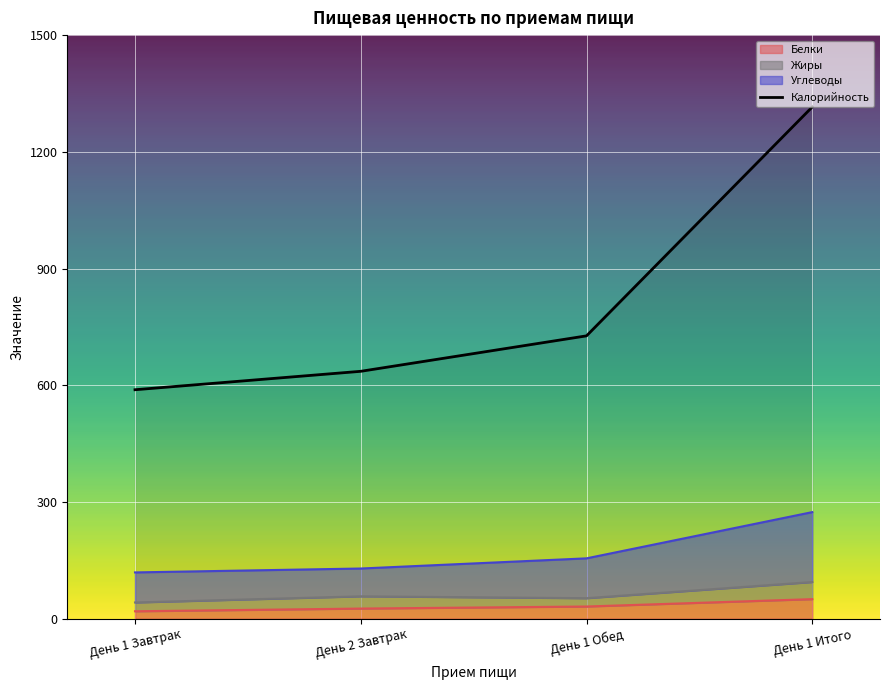

Where is the data nearest to the value 951?

День 1 Обед